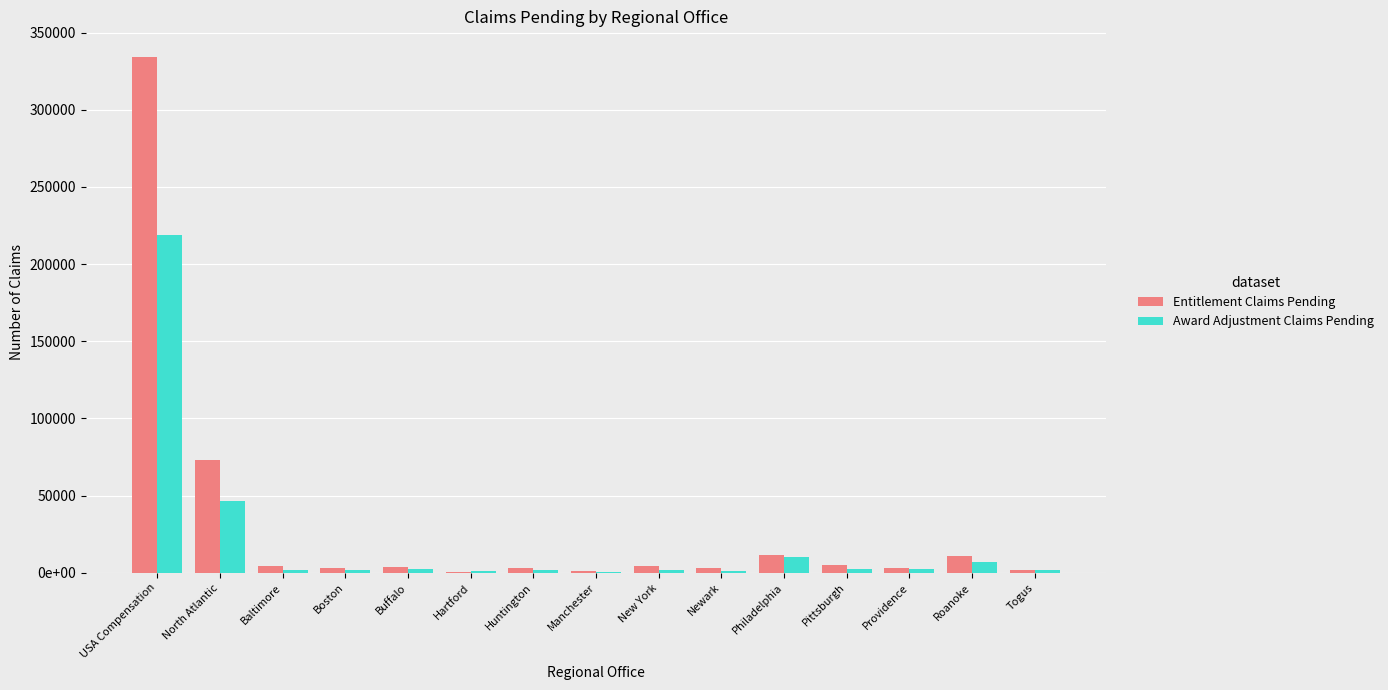

What are all the series names shown in the legend?

Entitlement Claims Pending, Award Adjustment Claims Pending